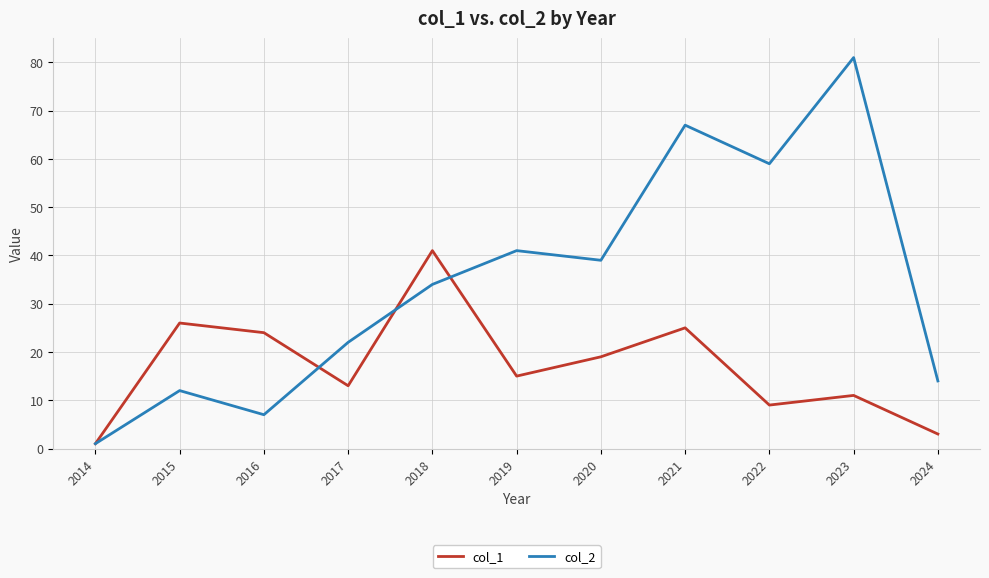

List the series in order of their peak value, highest first.

col_2, col_1